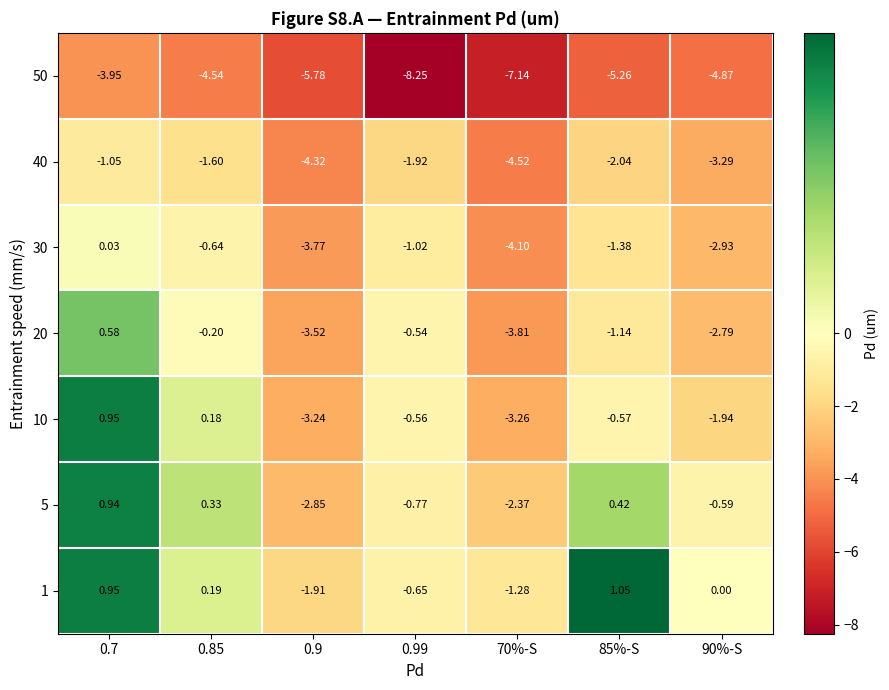

Is the value of 20 at 70%-S greater than the value of 5 at 0.85?

No